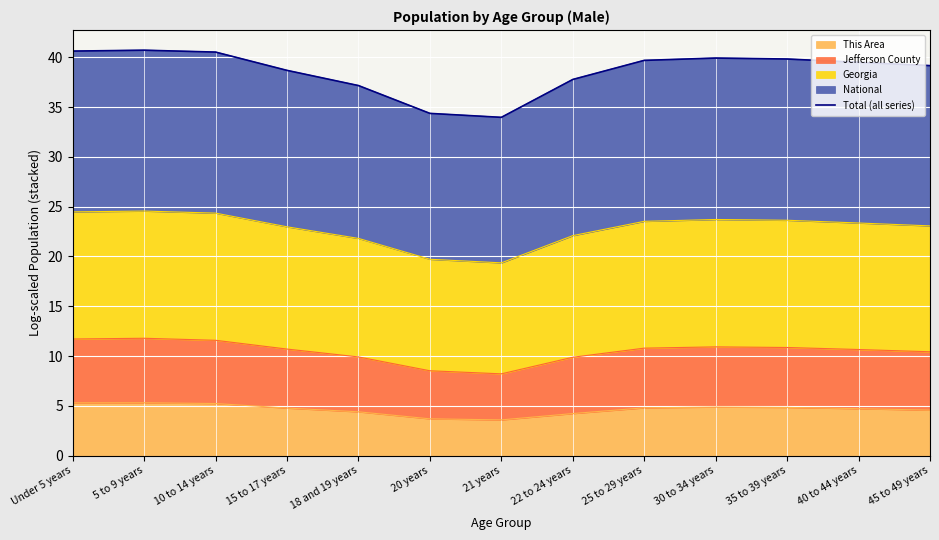

What is the sum of all values?

501.9